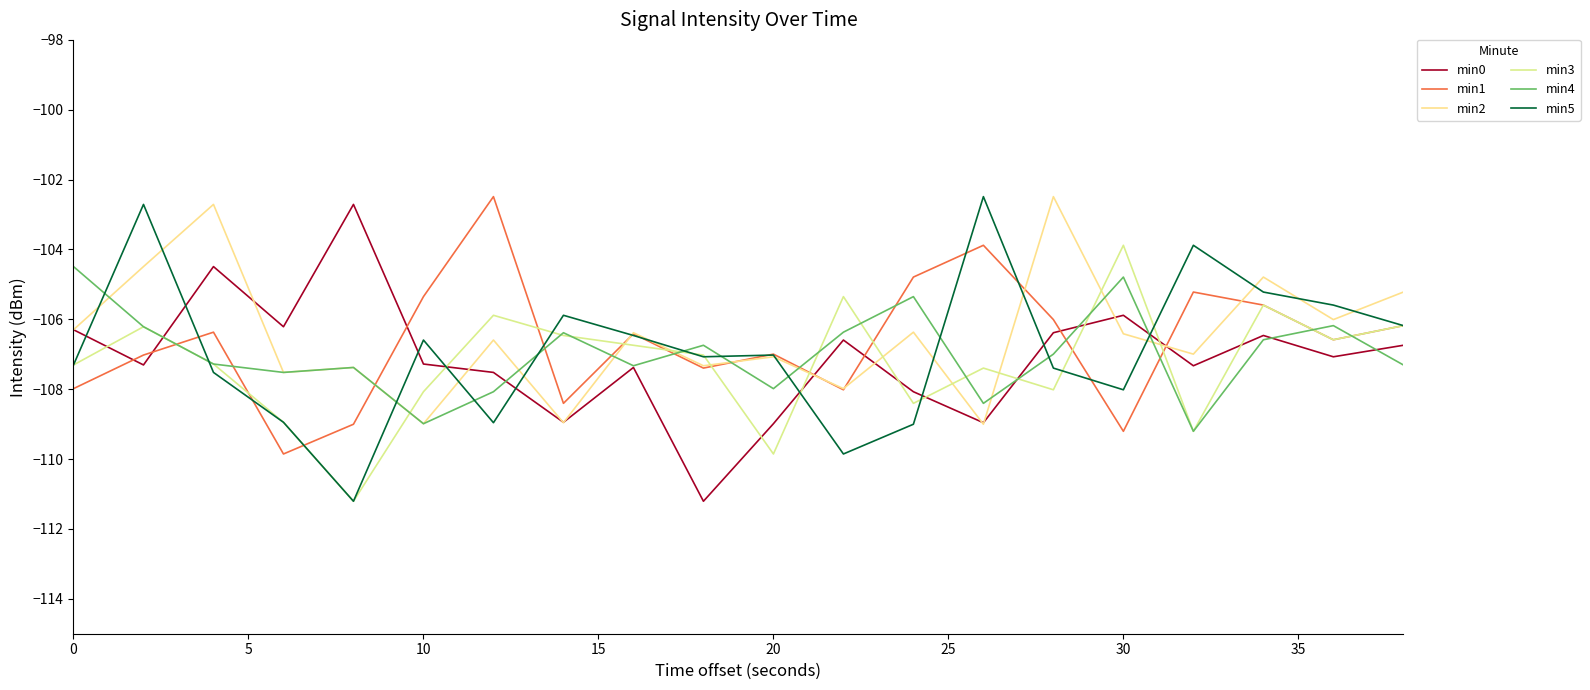

What is the highest value of the min1 series?

-102.5